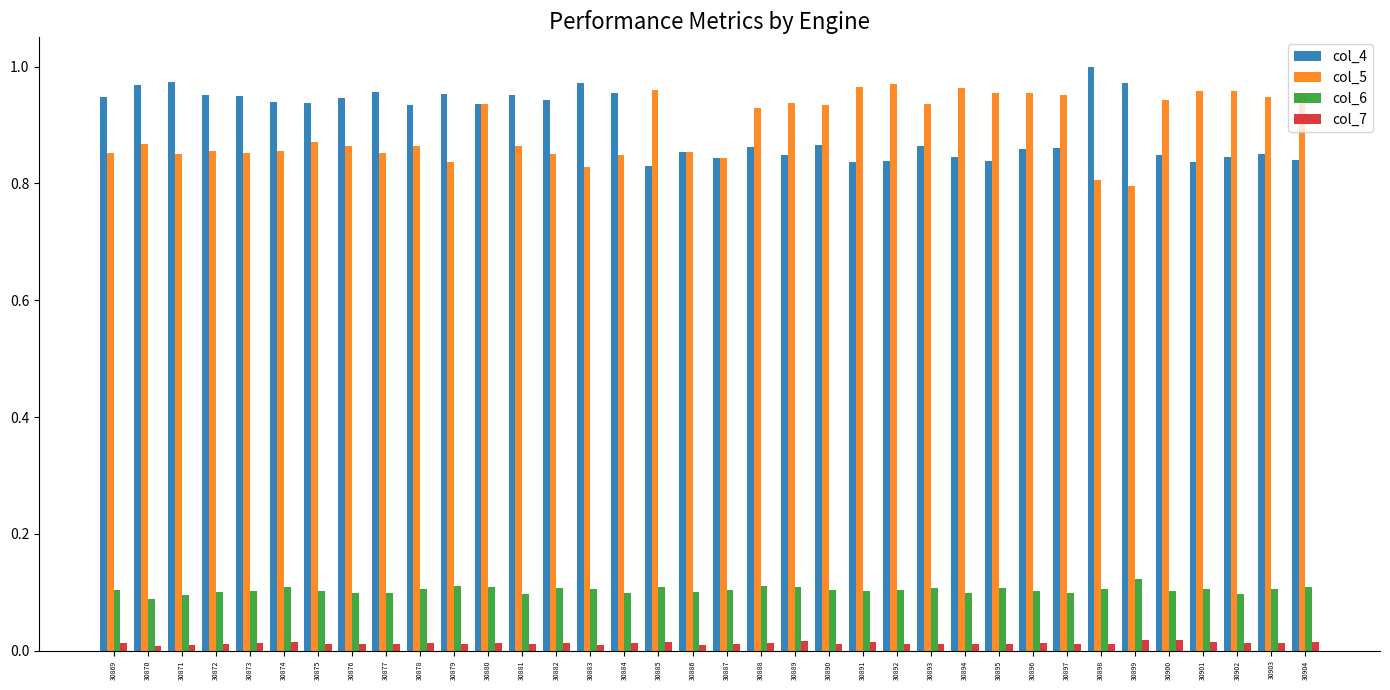

Is the value of col_6 at 30902 greater than the value of col_7 at 30893?

Yes